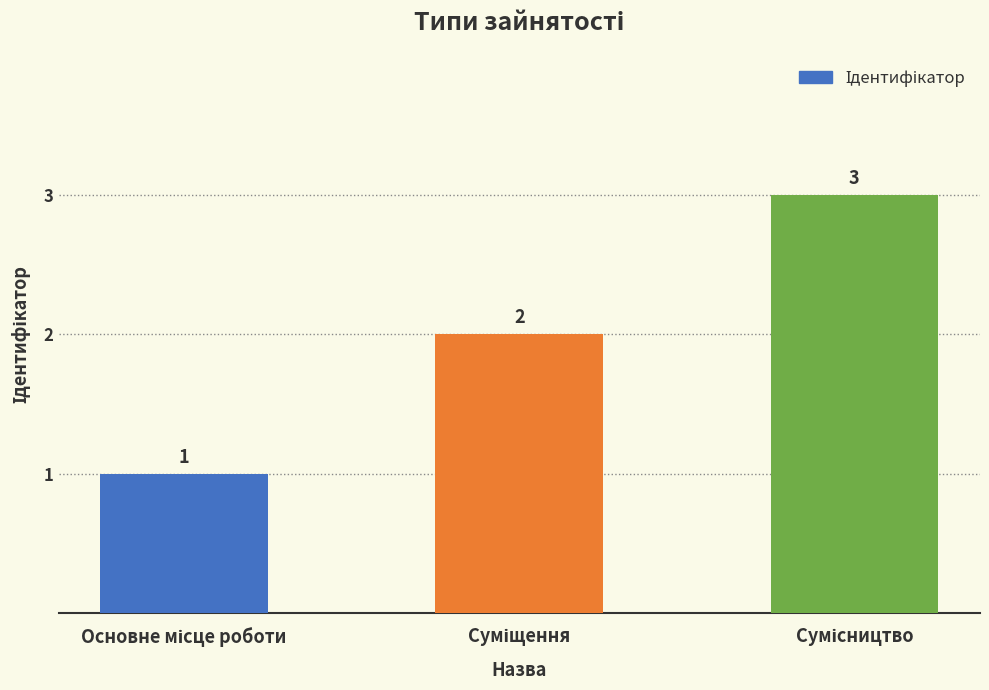

What is the greatest value displayed?

3